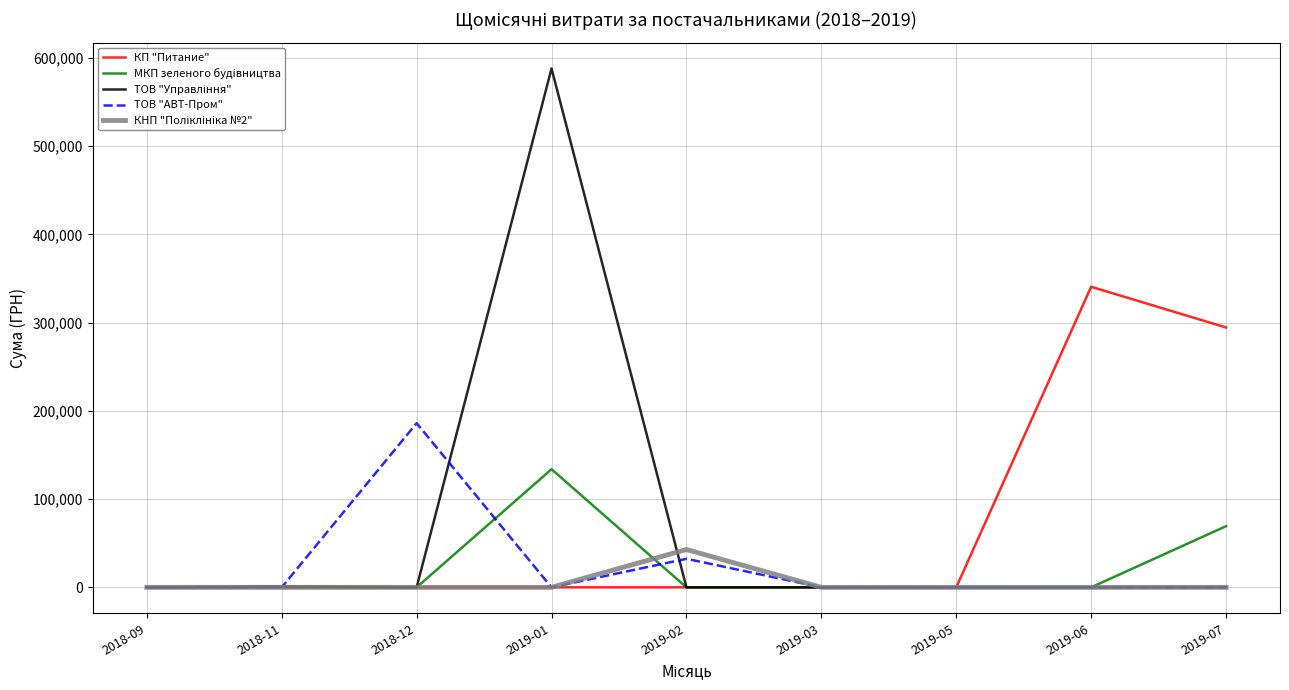

What is the spread (max minus min) of values at 2019-06?

340568.6